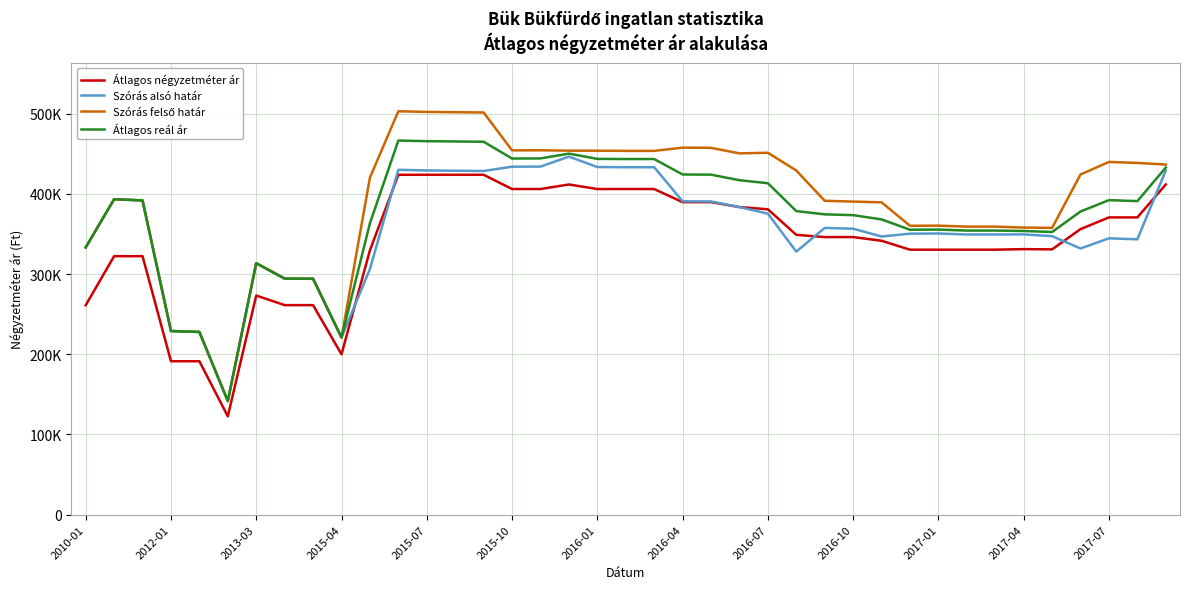

Is this an area chart (filled region under the line)?

No